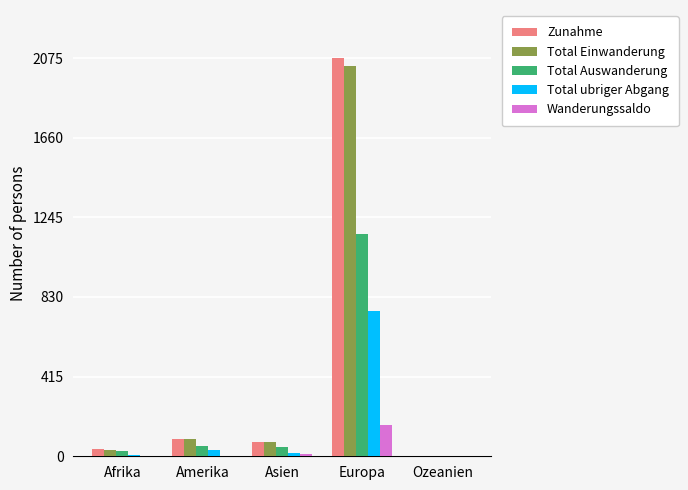

Which series has the largest range (max minus min)?

Zunahme